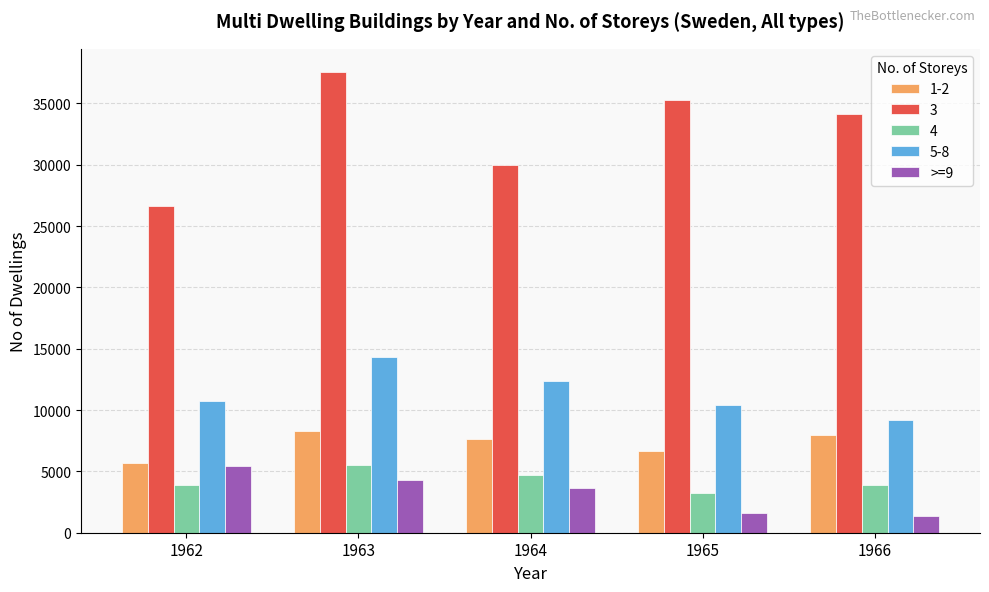

At 1965, list the series in order from largest to smallest.

3, 5-8, 1-2, 4, >=9